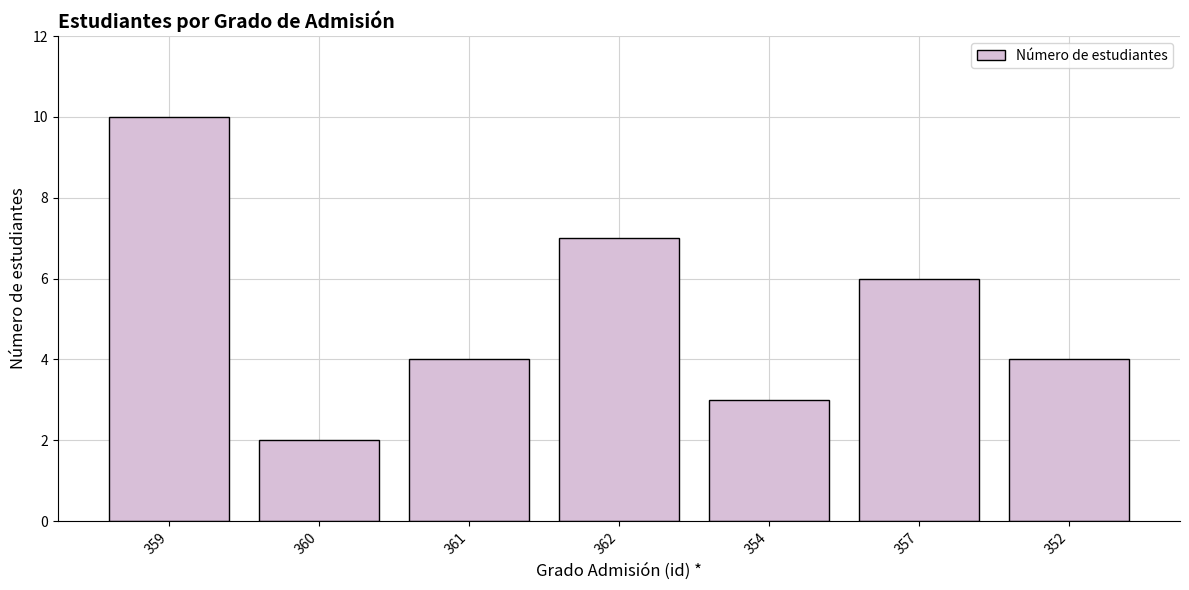

What is the difference between the values at 352 and 354?

1